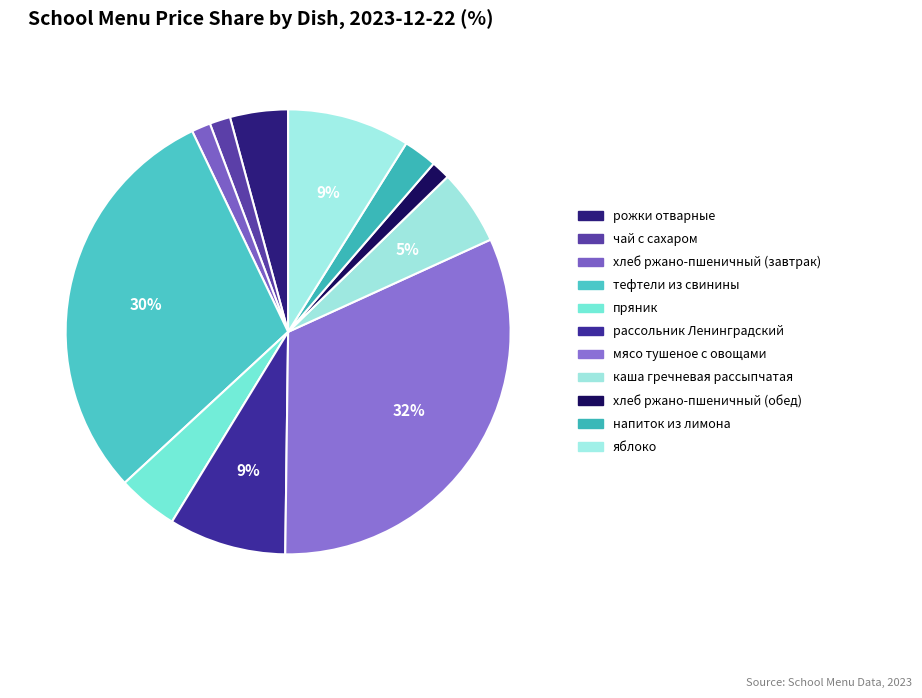

Is рожки отварные the majority of the pie?

No